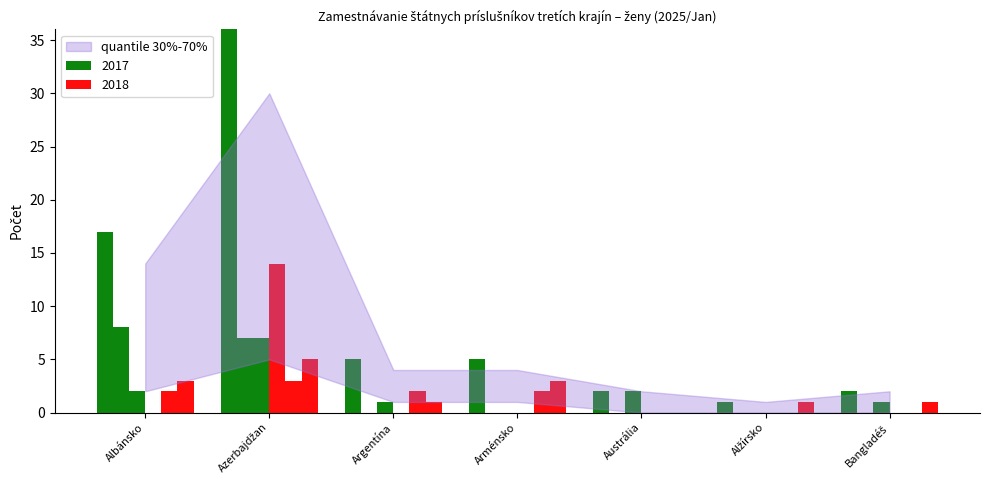

The value of Spolu (2017) at Azerbajdžan is 63. True or false?

False